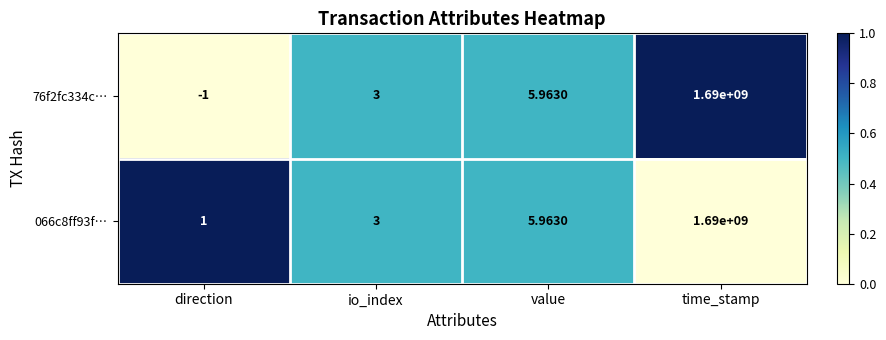

At which category is the sum across all series the highest?

time_stamp